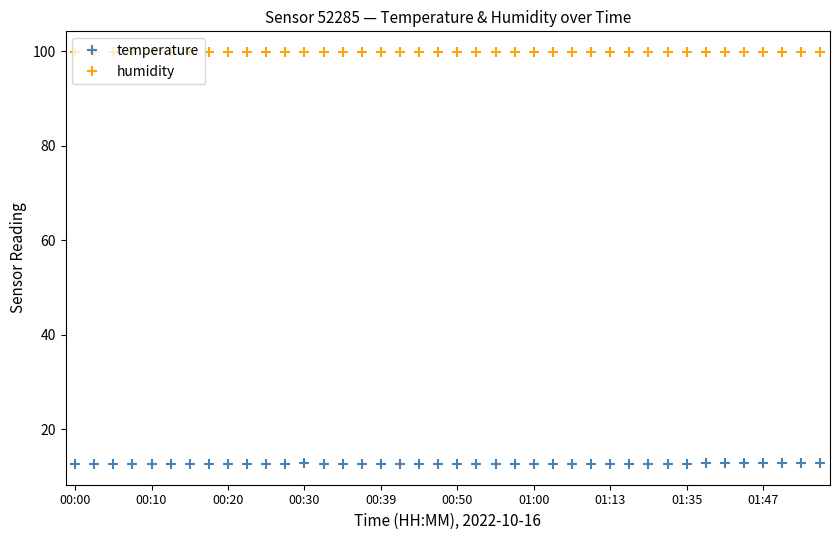

True or false: temperature and humidity cross at least once.

False